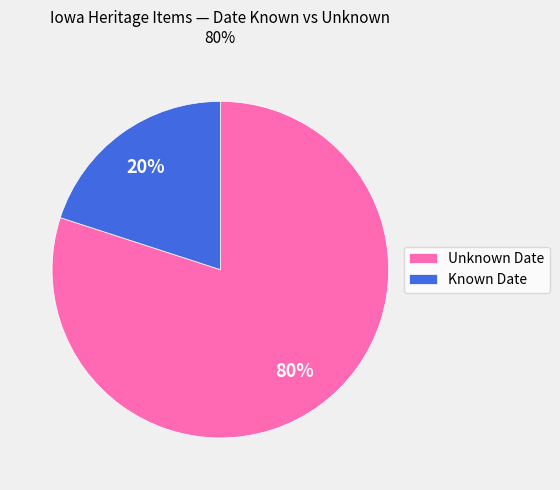

To the nearest percent, what is the difference between the Unknown Date and Known Date slice percentages?

60%